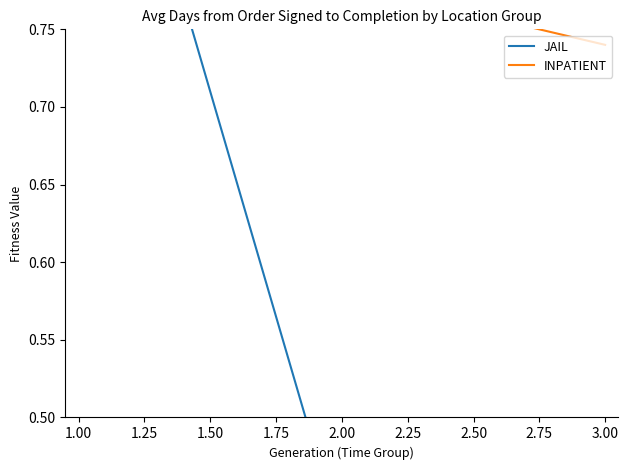

The INPATIENT series shows 0.7 at 3.00. True or false?

True